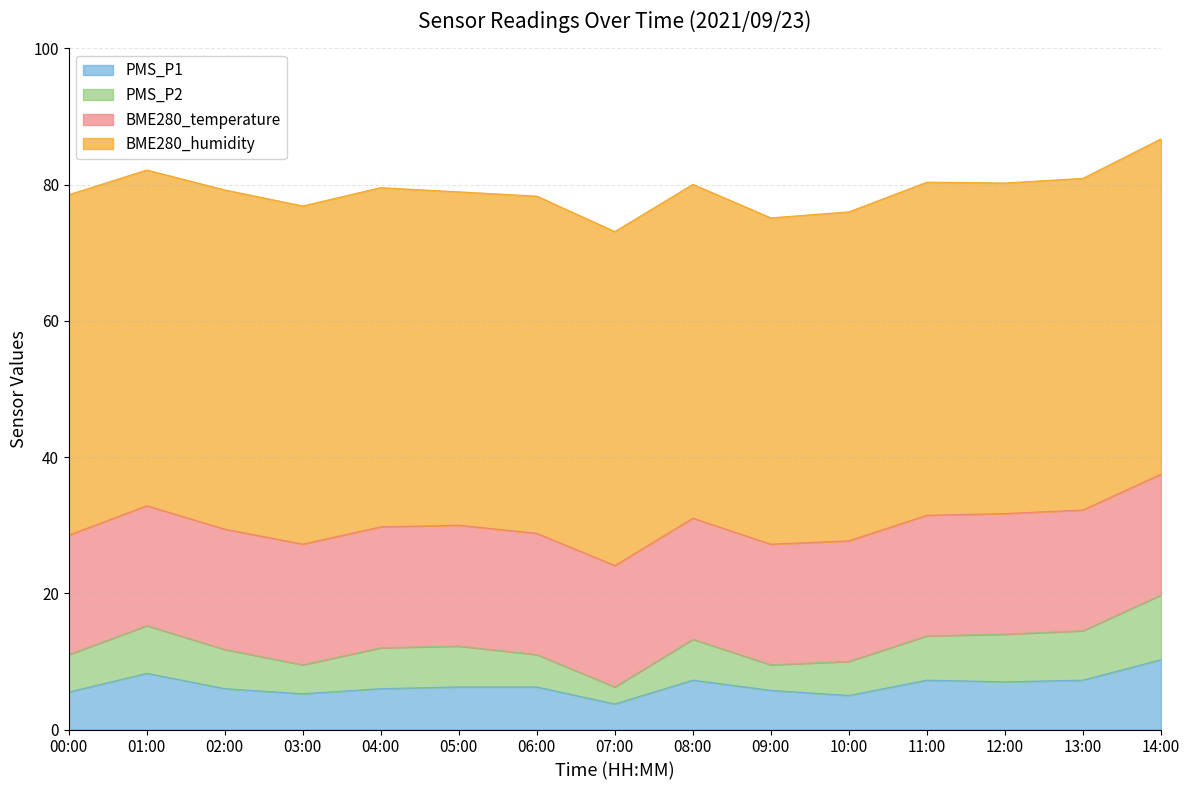

How many lines are shown in the chart?

4